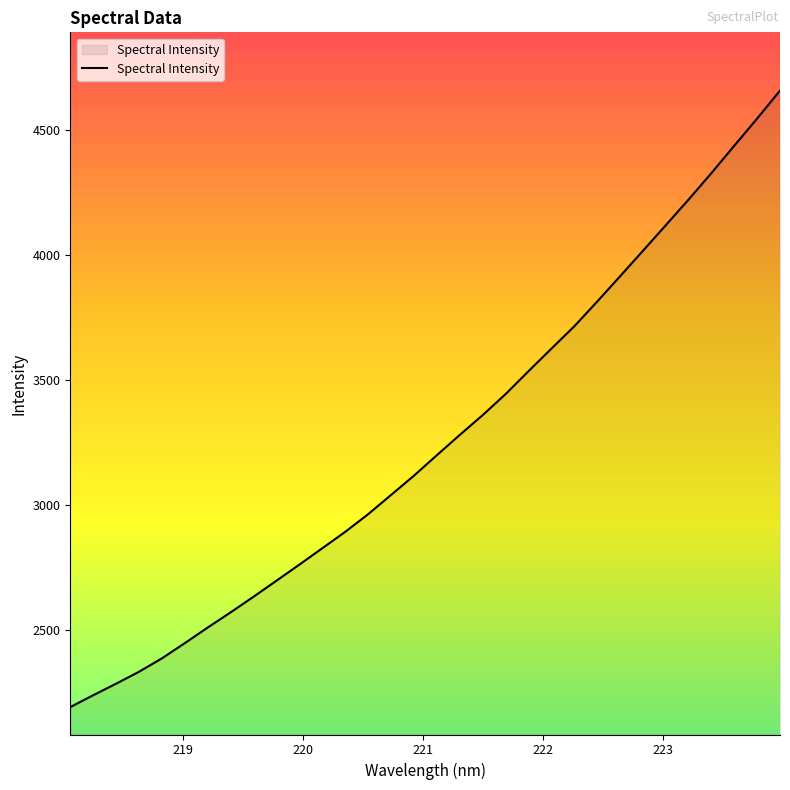

What is the minimum value shown in the chart?

2192.7